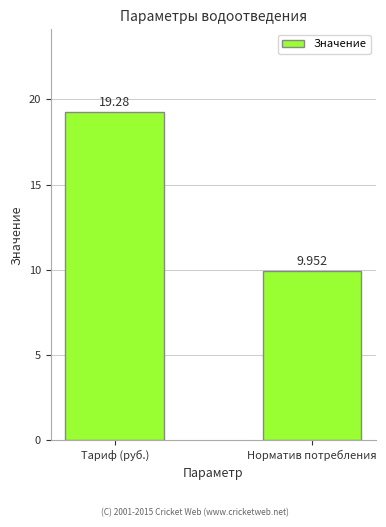

What is the sum of all values?

29.2